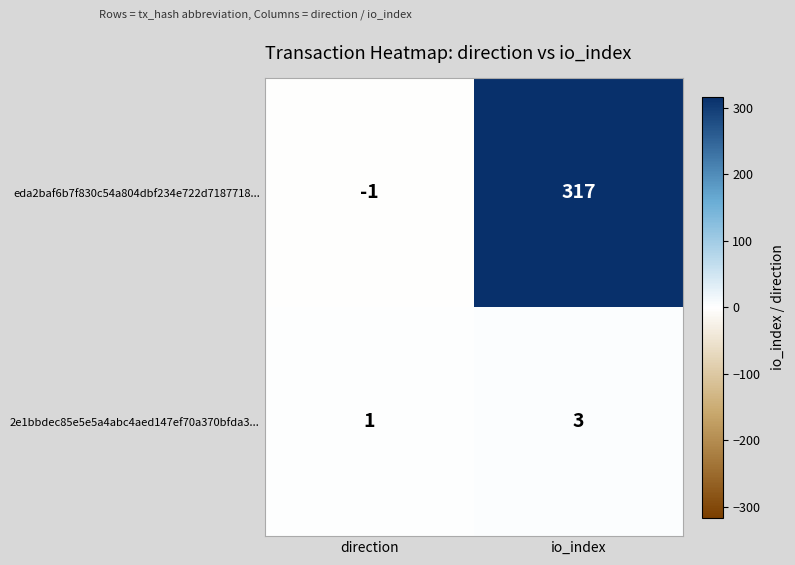

Rank the series at direction from lowest to highest value.

eda2baf6b7f830c54a804dbf234e722d7187718..., 2e1bbdec85e5e5a4abc4aed147ef70a370bfda3...